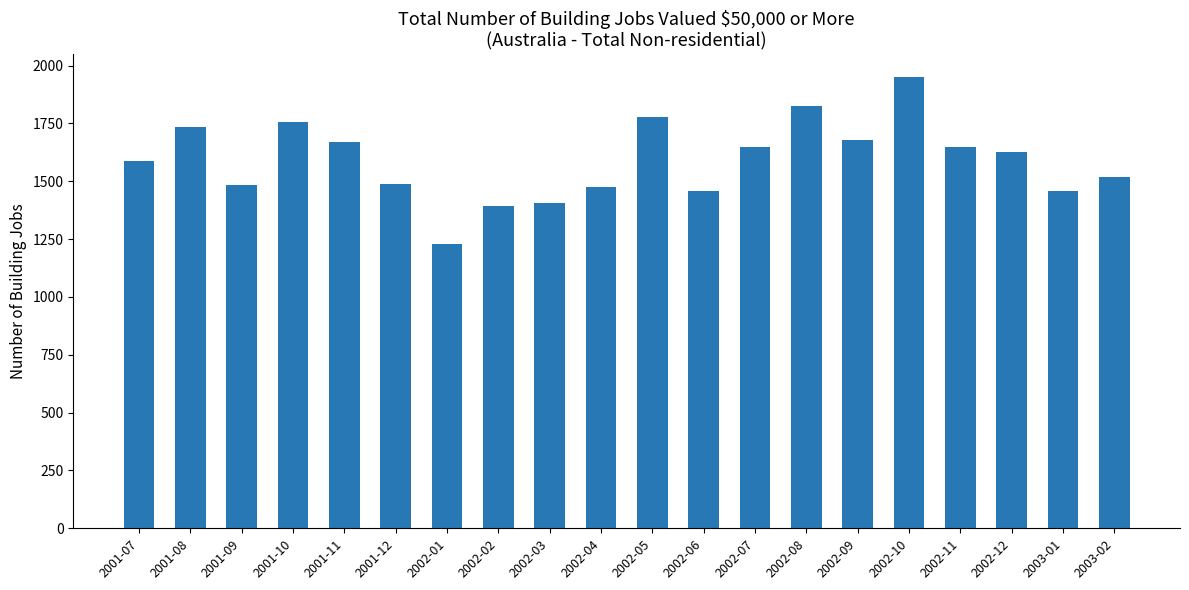

The chart shows a value of 1627 at 2002-12. True or false?

True